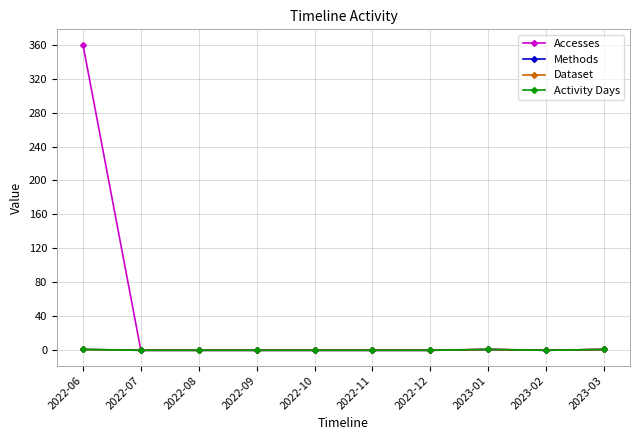

True or false: Methods and Accesses intersect in this chart.

False